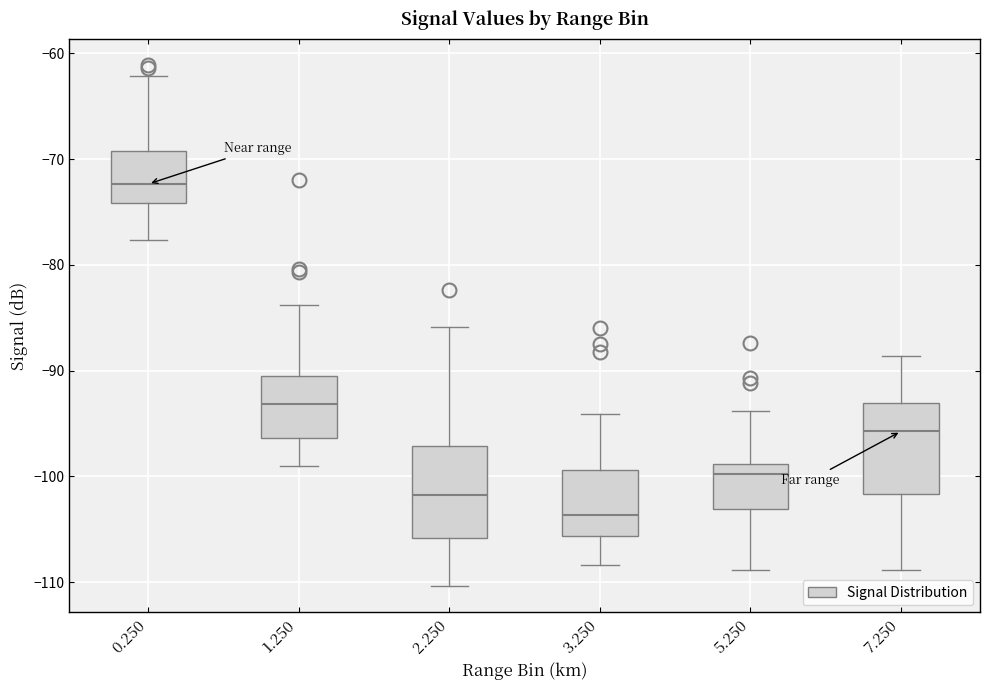

Reading left to right, read every box against the y-axis: the position of its median line, the range the box covers, and the ends of its whiskers. The values are not printed on the chart, so give them approximately, as read against the axis.

0.250: median -72, box -74 to -69, whiskers -78 to -62
1.250: median -93, box -96 to -91, whiskers -99 to -84
2.250: median -102, box -106 to -97, whiskers -110 to -86
3.250: median -104, box -106 to -99, whiskers -108 to -94
5.250: median -100, box -103 to -99, whiskers -109 to -94
7.250: median -96, box -102 to -93, whiskers -109 to -89